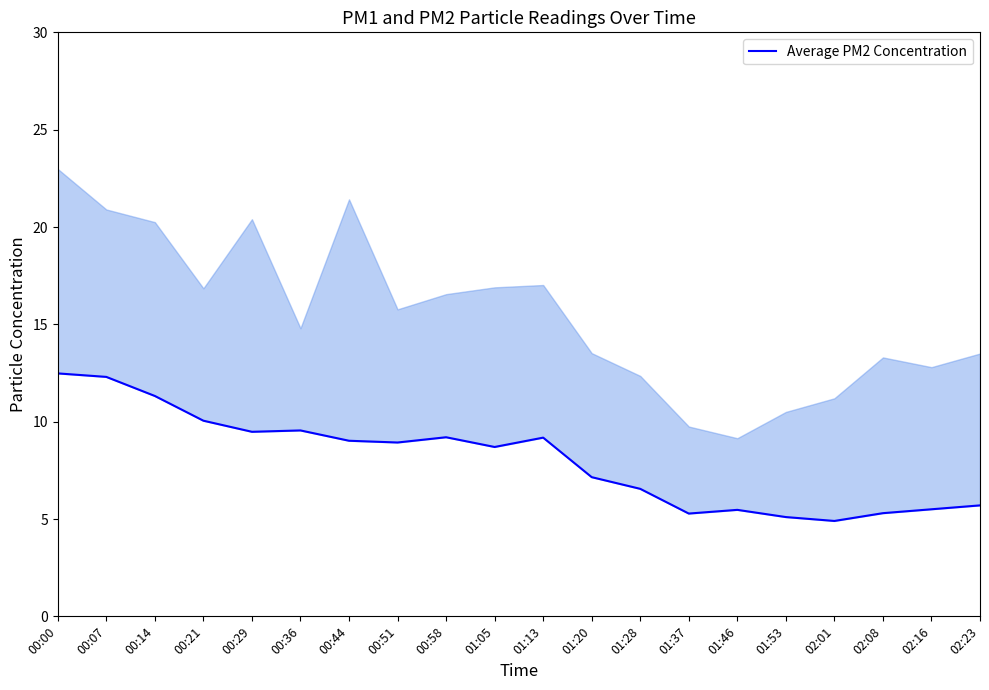

Between 01:13 and 00:36, which is larger?

00:36